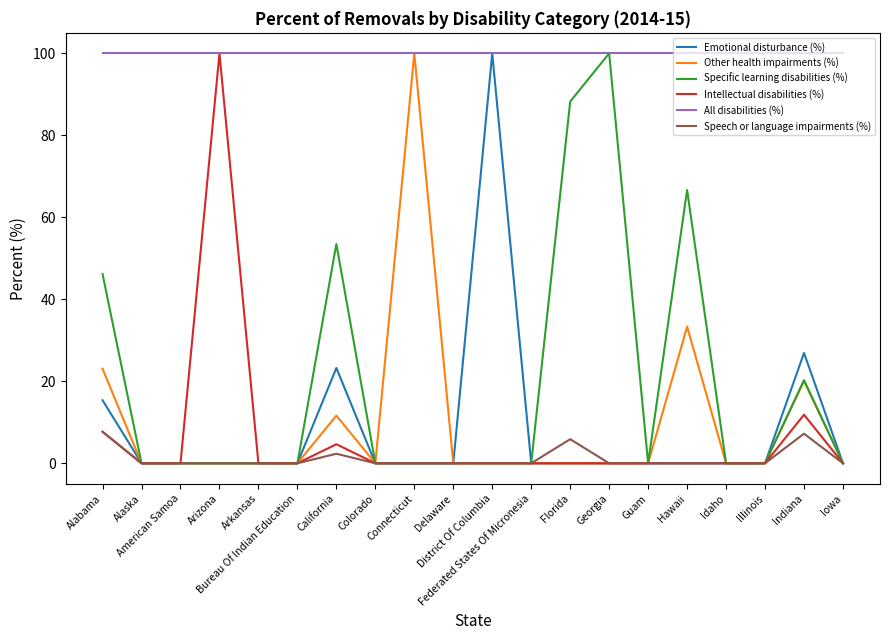

What is the highest value of the Other health impairments (%) series?

100.0